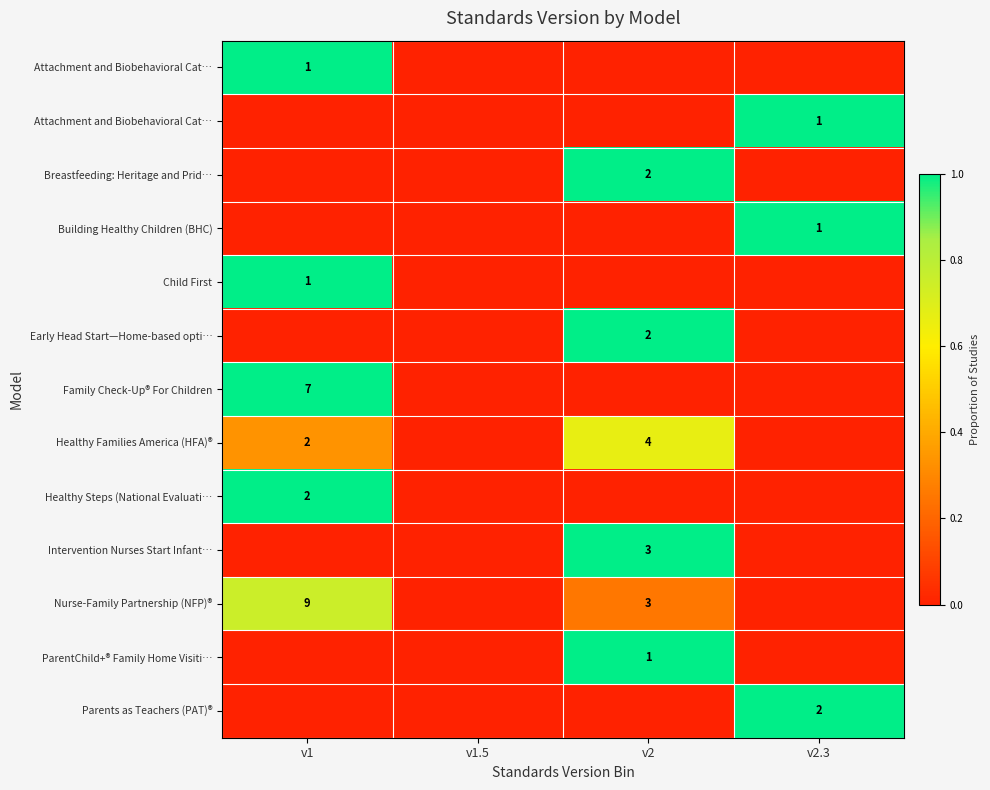

At how many categories does at least one series exceed 0?

3